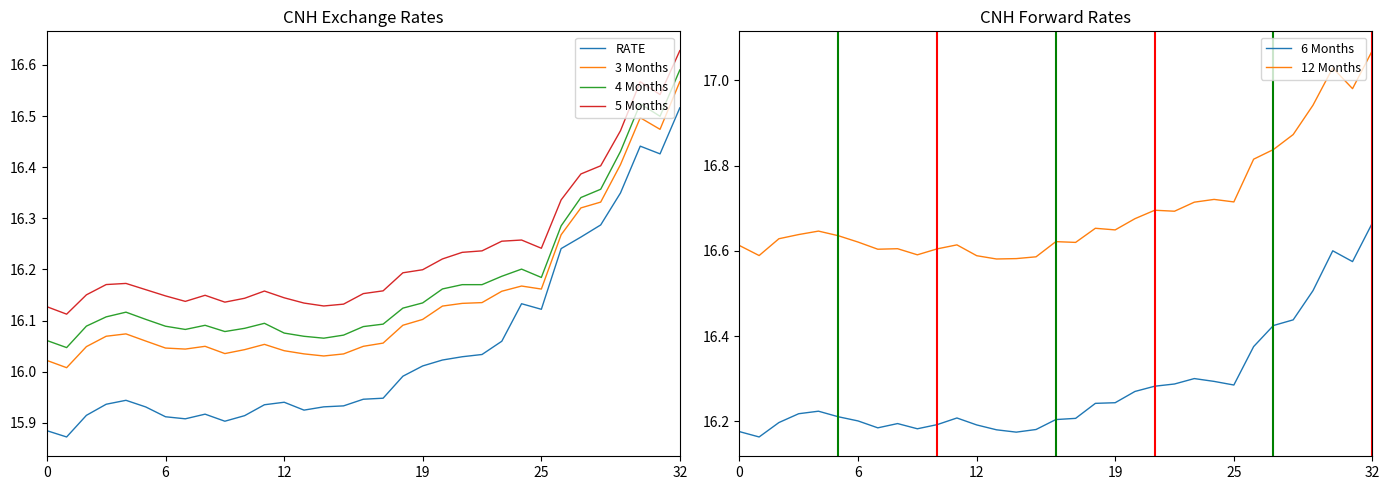

Which category has the highest value in the 4 Months series?

32